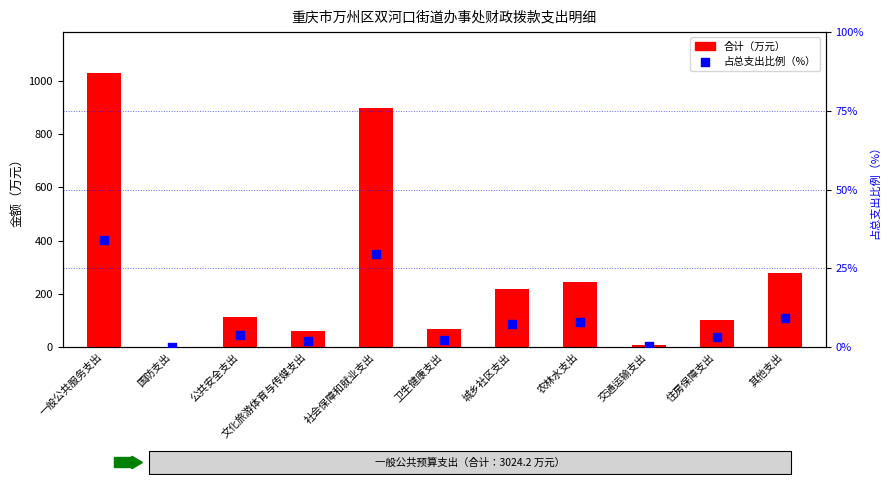

What are all the series names shown in the legend?

合计（万元）, 占总支出比例（%）